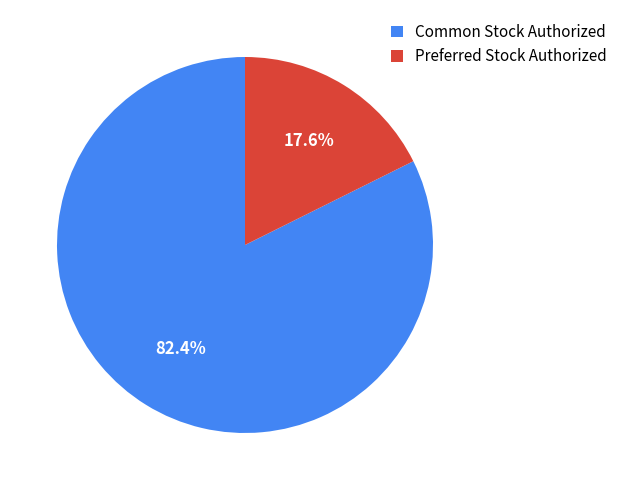

What is the ratio of the value at Preferred Stock Authorized to the value at Common Stock Authorized?

0.2